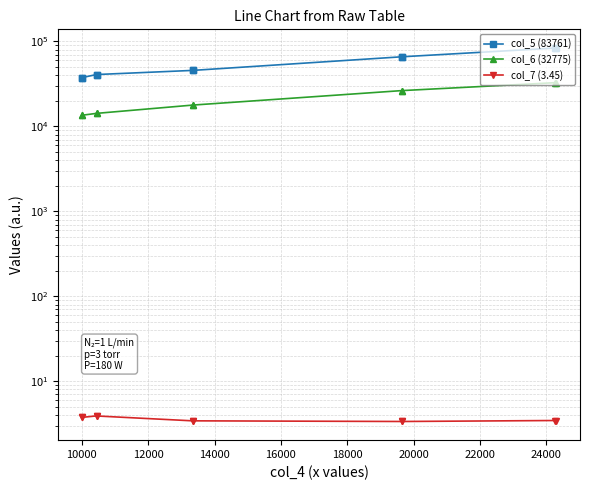

What is the average value of the col_7 (3.45) series?

3.6